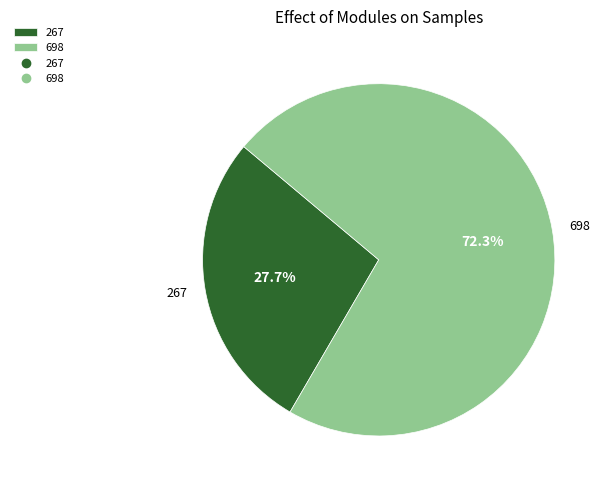

What is the ratio of the value at 267 to the value at 698?

0.4